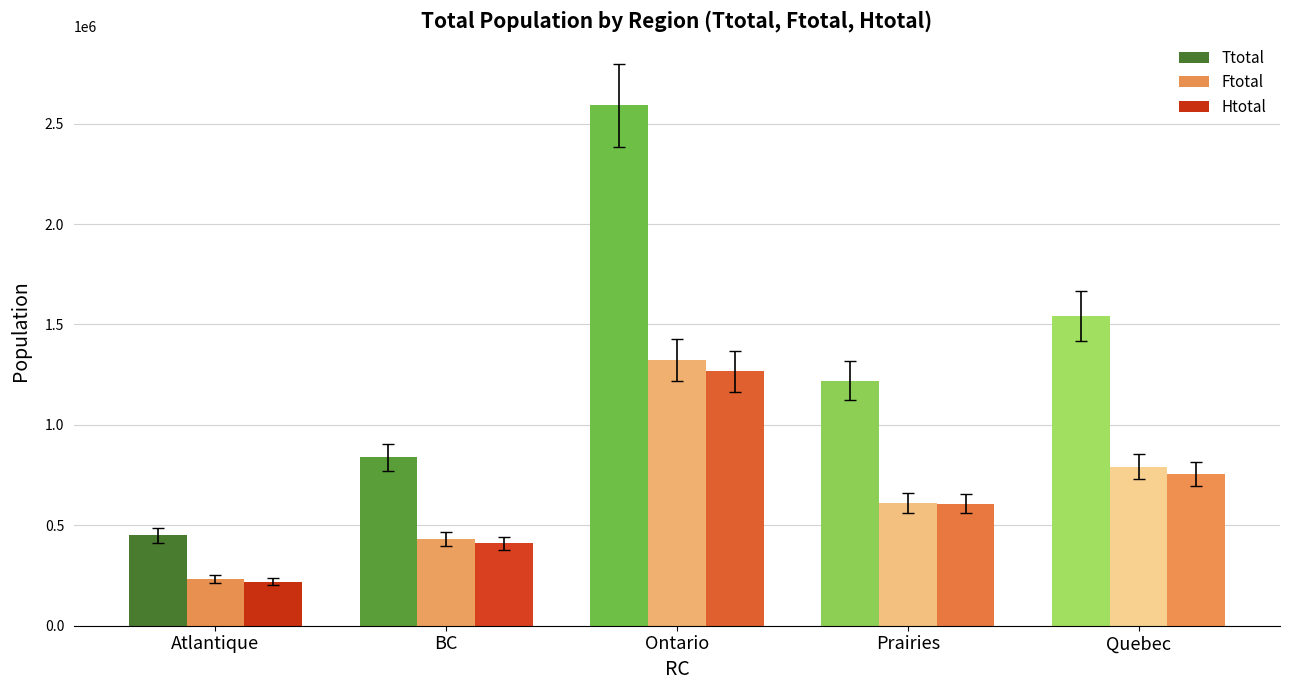

Which series has the widest spread of values?

Ttotal